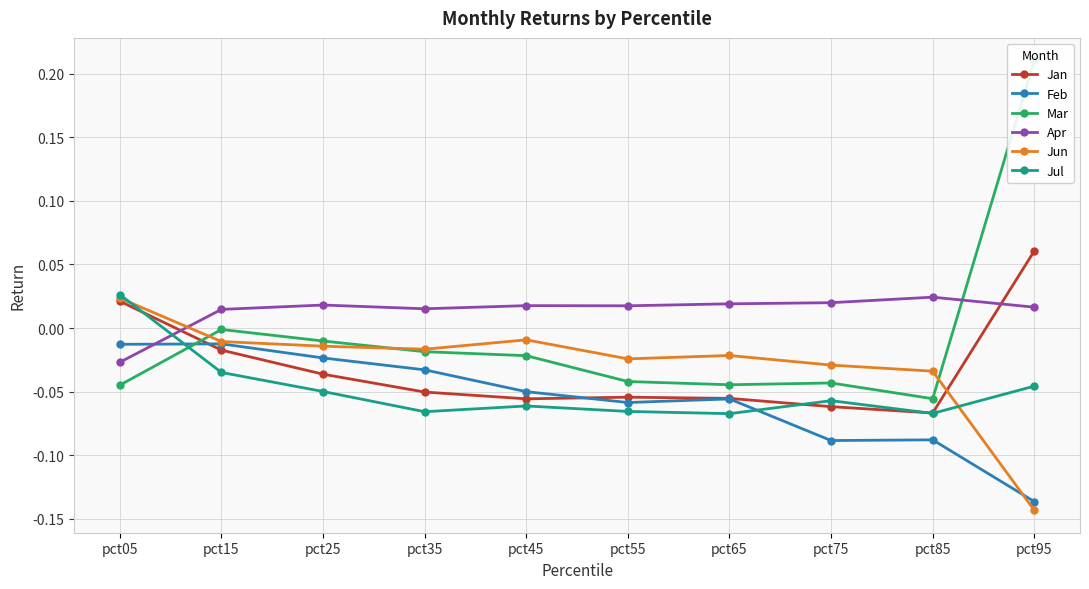

What is the sum of all Mar values?

-0.1